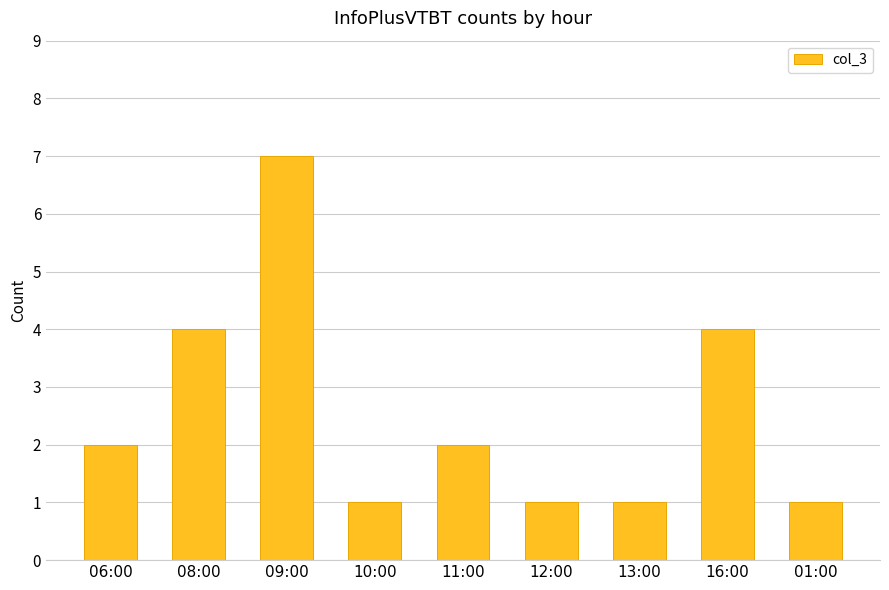

Count the values in the range 1 to 4.

8